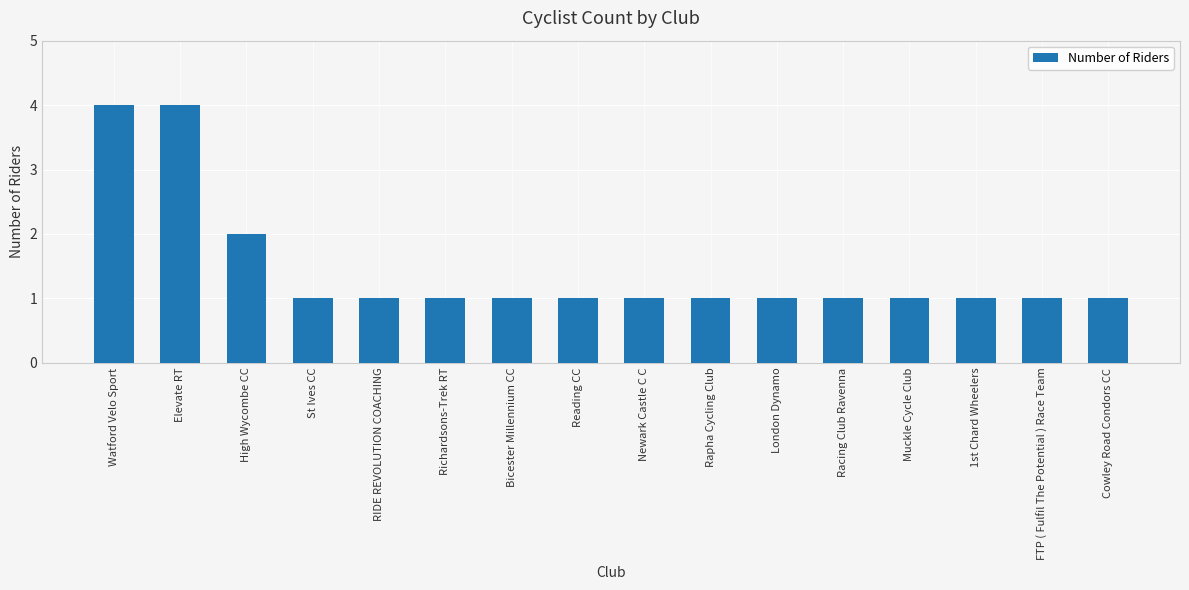

True or false: the data shows 1 at RIDE REVOLUTION COACHING.

True